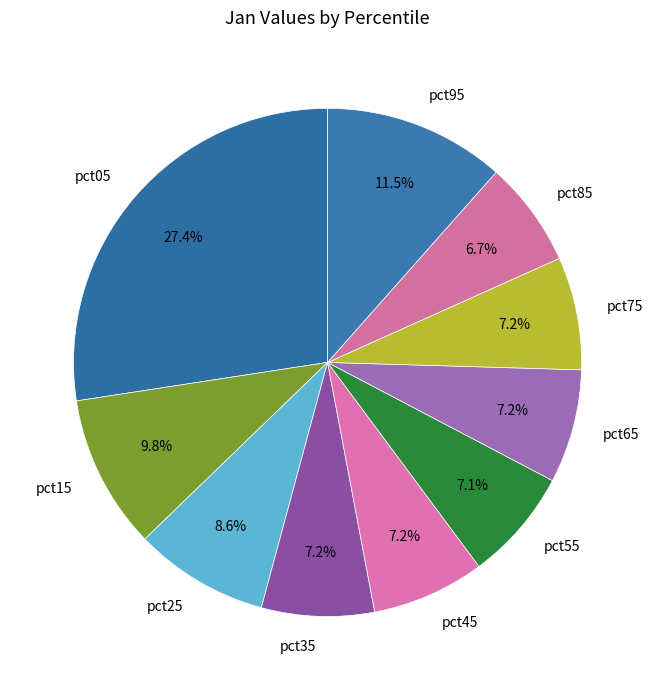

What is the largest slice in the pie chart?

pct05